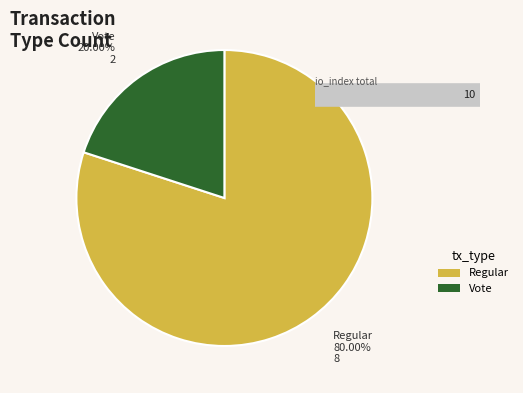

Which slice is the smallest?

Vote